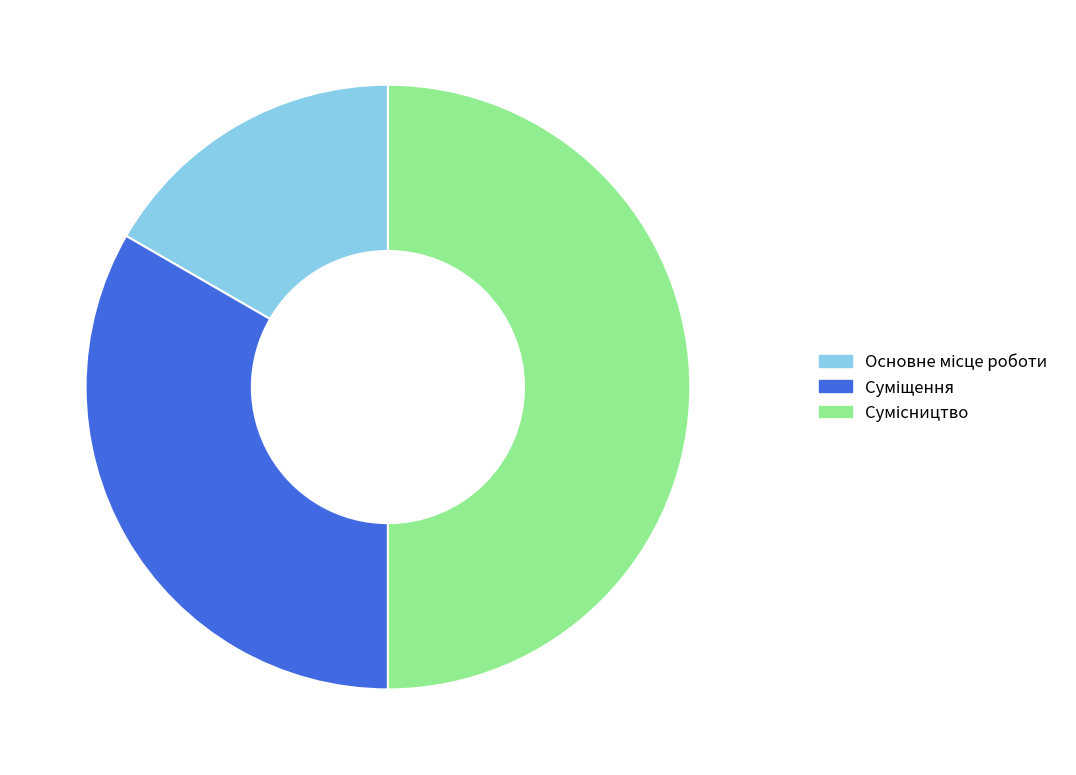

How many segments does this pie chart have?

3